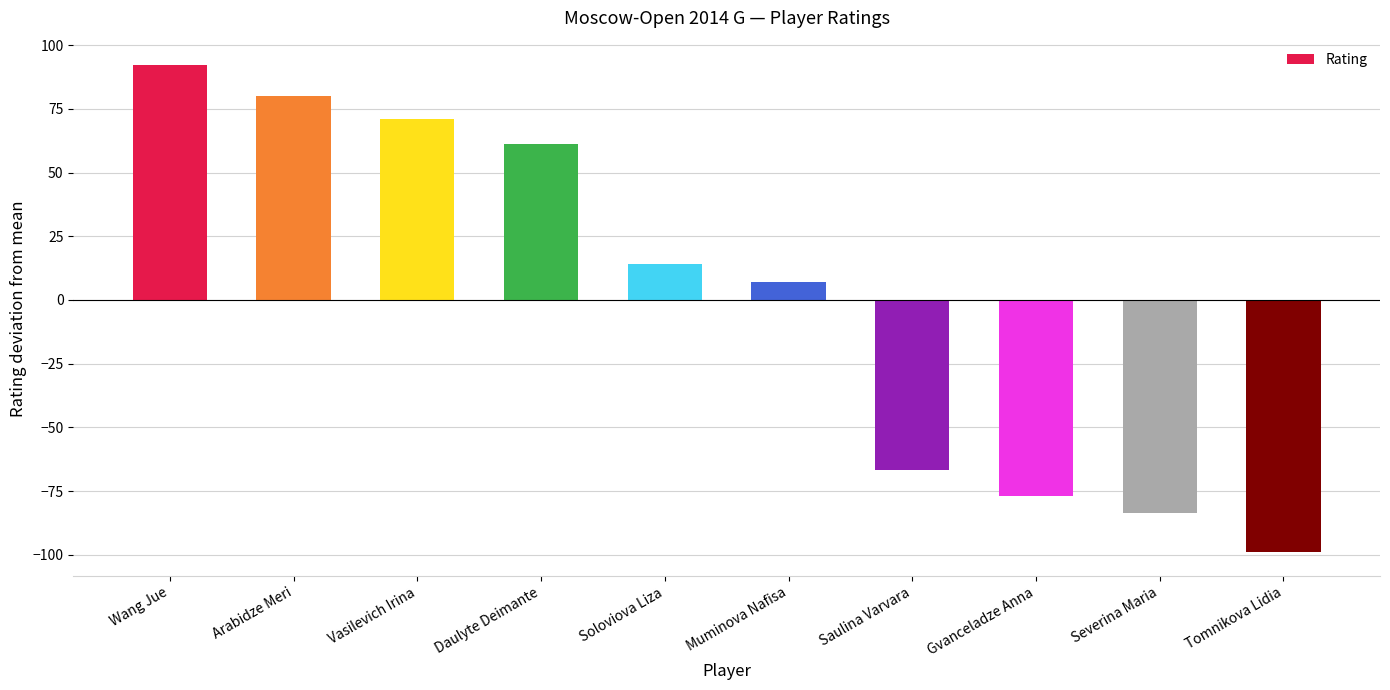

Which label corresponds to the largest value in the chart?

Wang Jue